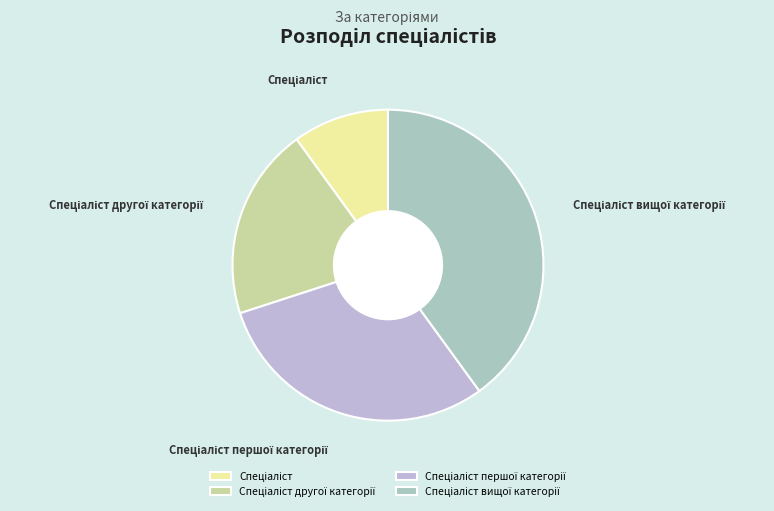

Does any single category account for the majority?

No